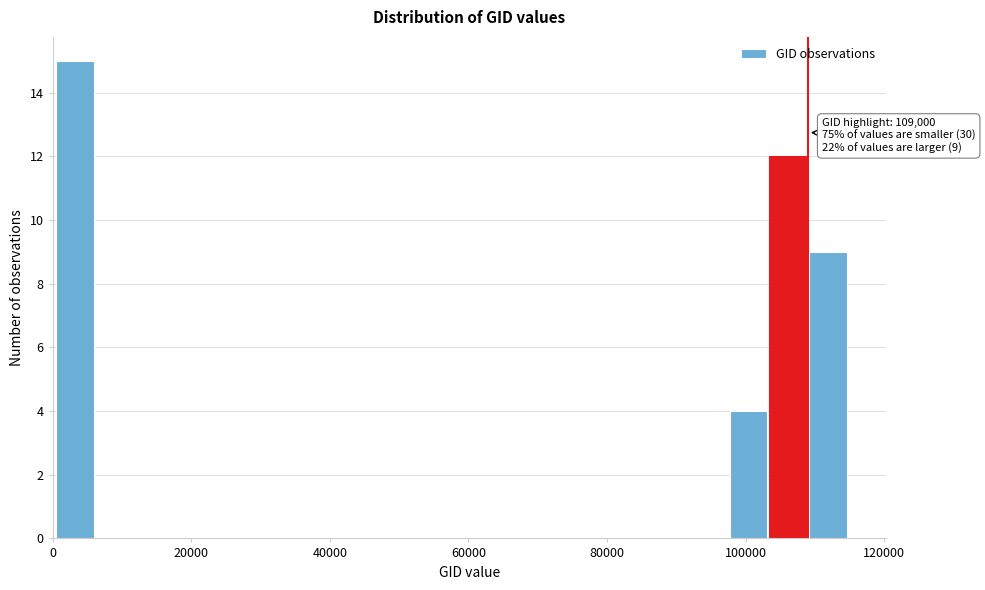

Around what value on the x-axis is the tallest bar? Give the approximate position of its centre, as read against the axis.

4000